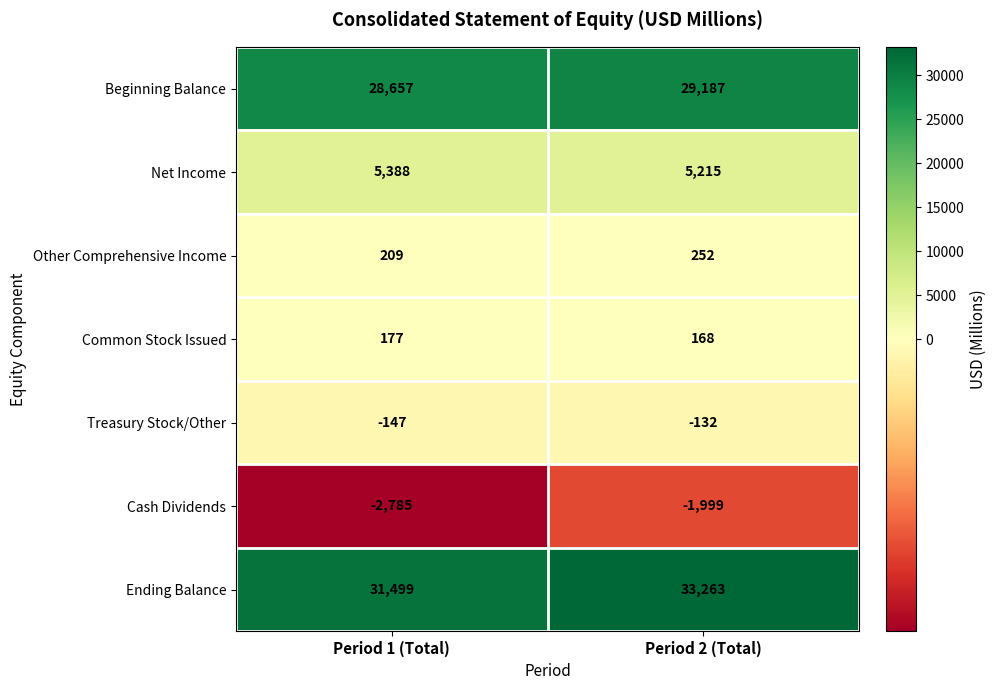

List the series in order of their peak value, highest first.

Ending Balance, Beginning Balance, Net Income, Other Comprehensive Income, Common Stock Issued, Treasury Stock/Other, Cash Dividends